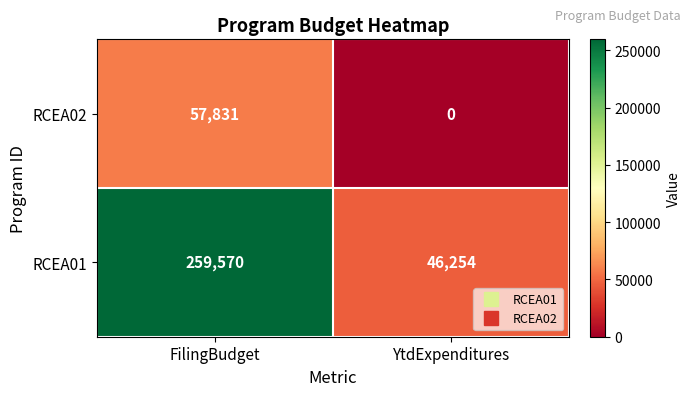

What is the difference between the RCEA01 values at YtdExpenditures and FilingBudget?

213316